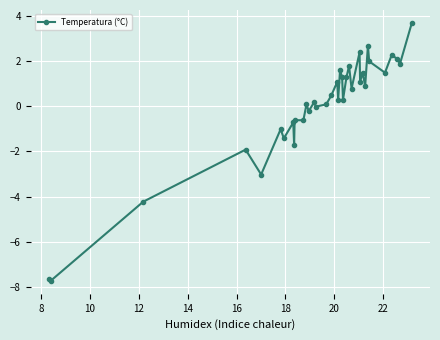

What is the minimum value shown in the chart?

-7.7